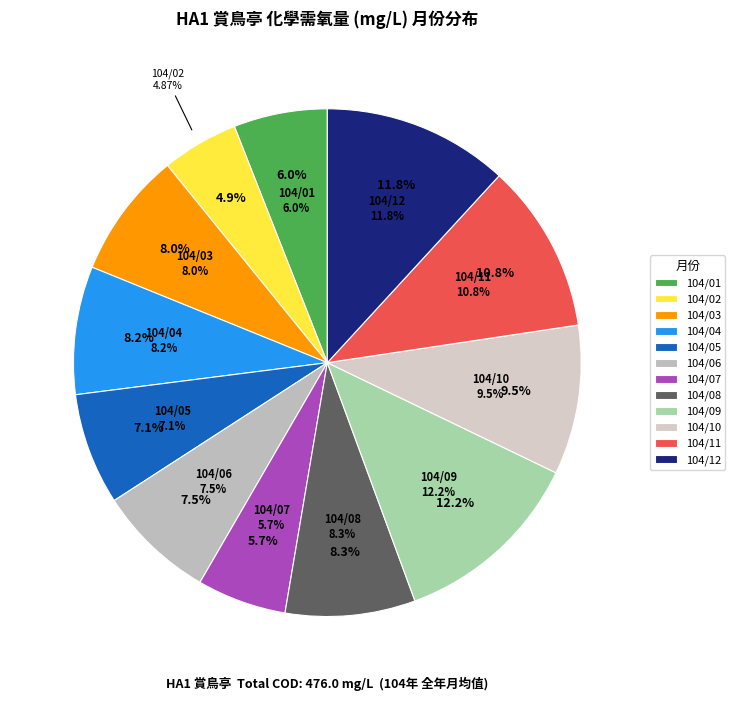

Rank the categories by value from lowest to highest.

104/02, 104/07, 104/01, 104/05, 104/06, 104/03, 104/04, 104/08, 104/10, 104/11, 104/12, 104/09